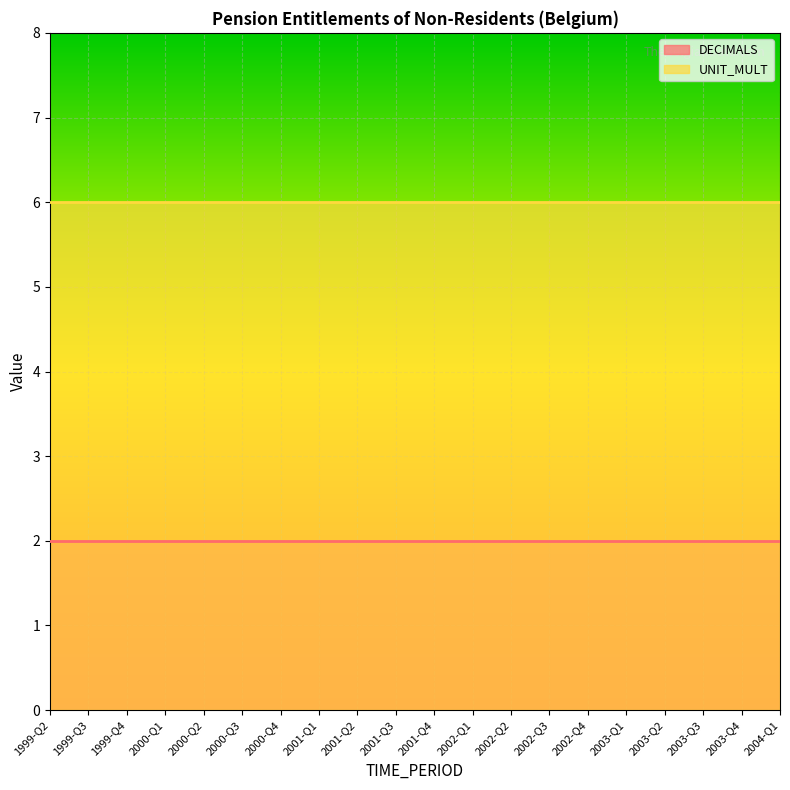

Rank the series at 2001-Q1 from highest to lowest value.

UNIT_MULT, DECIMALS